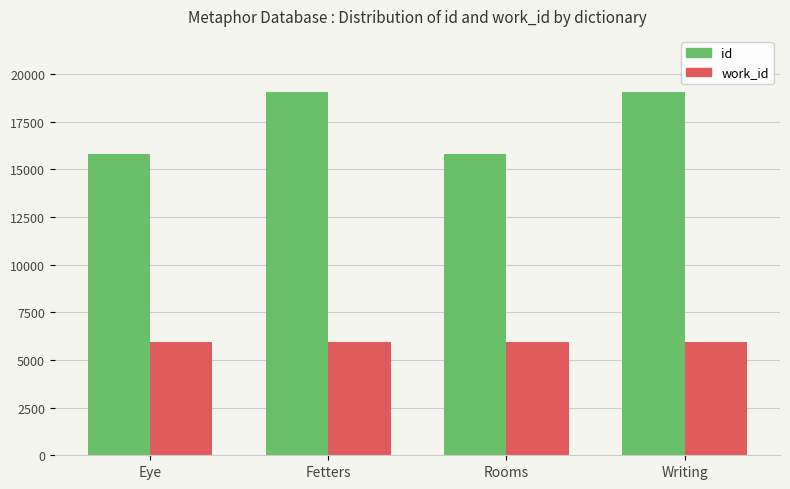

What is the sum of the id values at Writing and Fetters?

38097